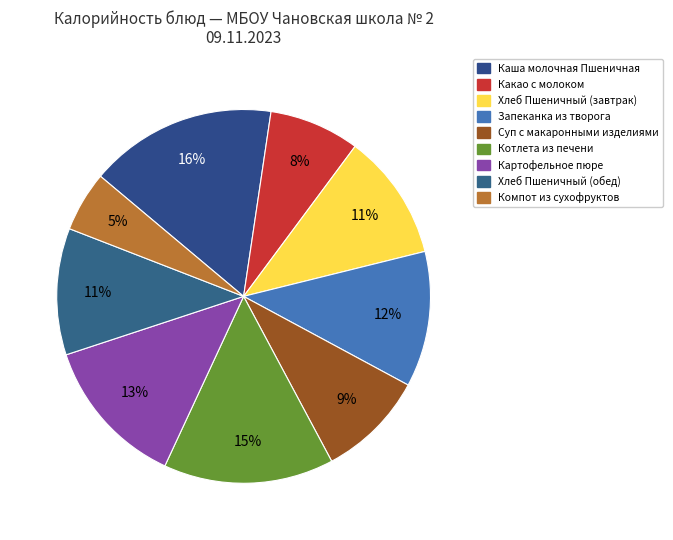

To the nearest percent, what is the difference between the Хлеб Пшеничный (завтрак) and Котлета из печени slice percentages?

4%